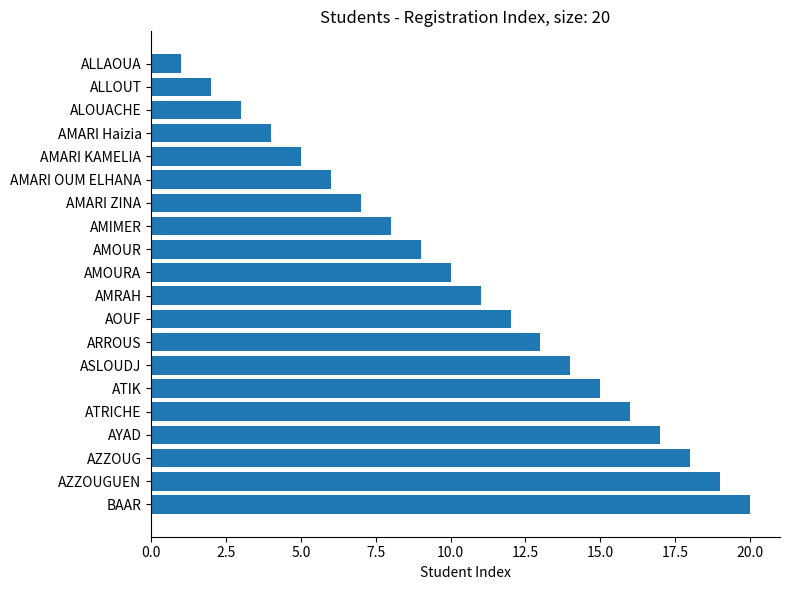

True or false: the data shows 2 at ALLOUT.

True